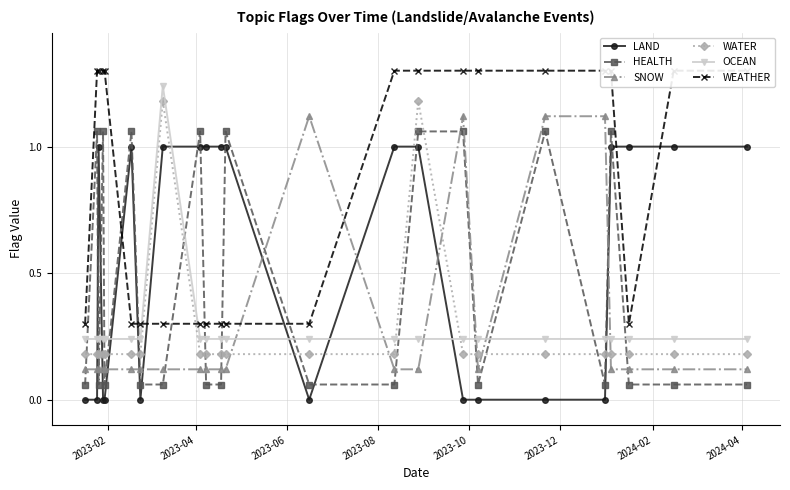

How many times do HEALTH and SNOW cross each other?

14